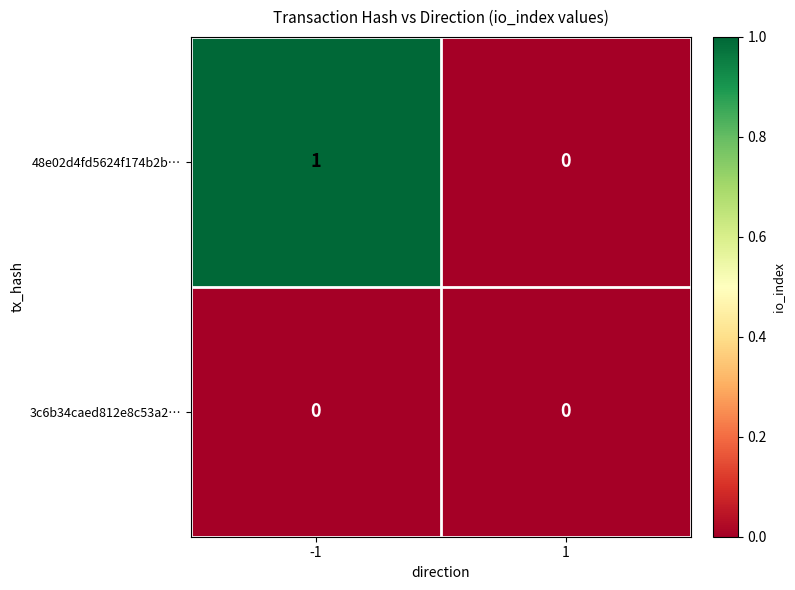

Which series has the largest total across all categories?

48e02d4fd5624f174b2b…